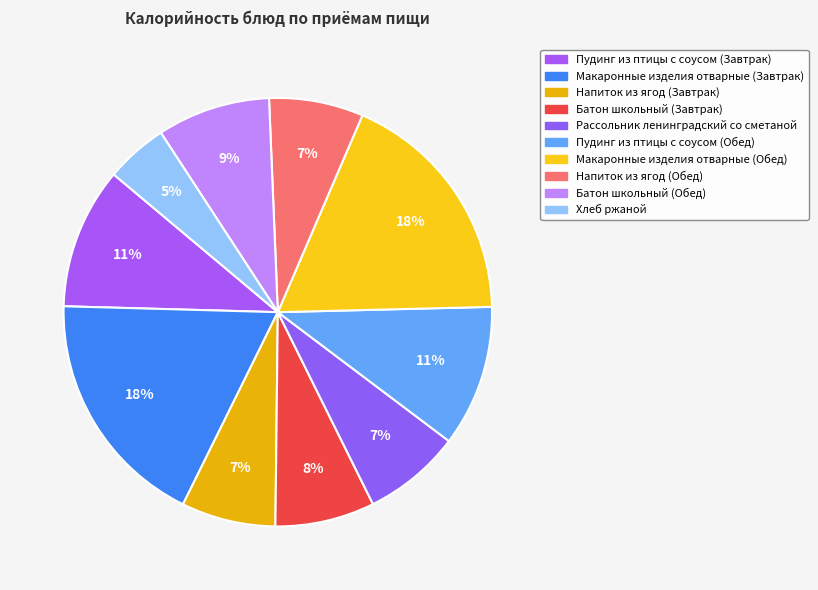

What percentage is the Макаронные изделия отварные (Завтрак) slice, to the nearest percent?

18%